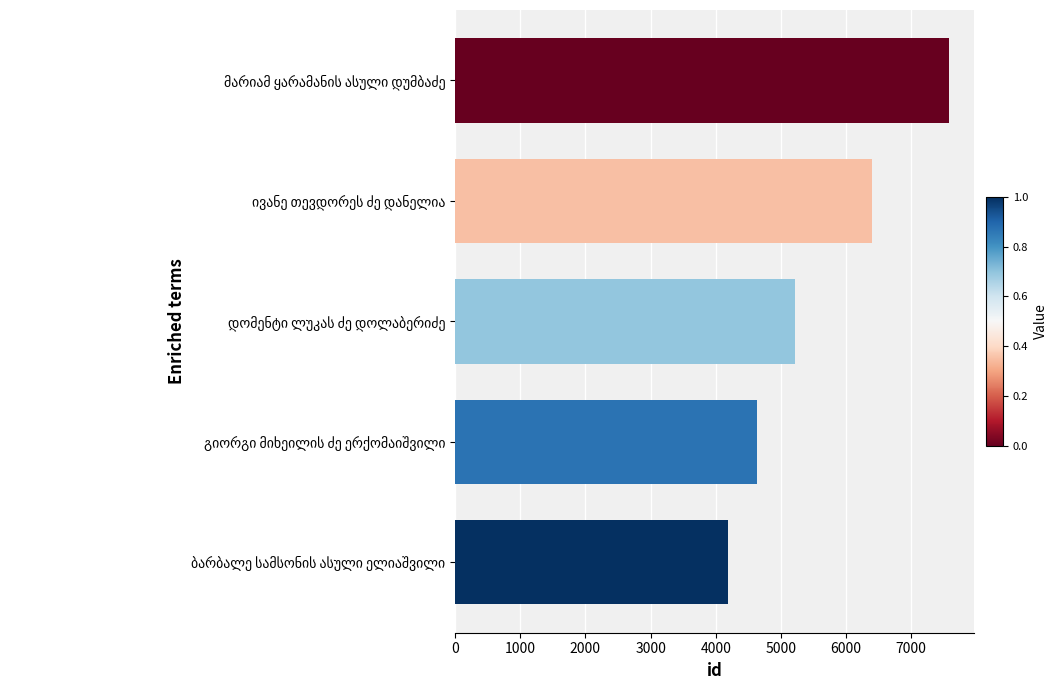

What is the minimum value shown in the chart?

4188